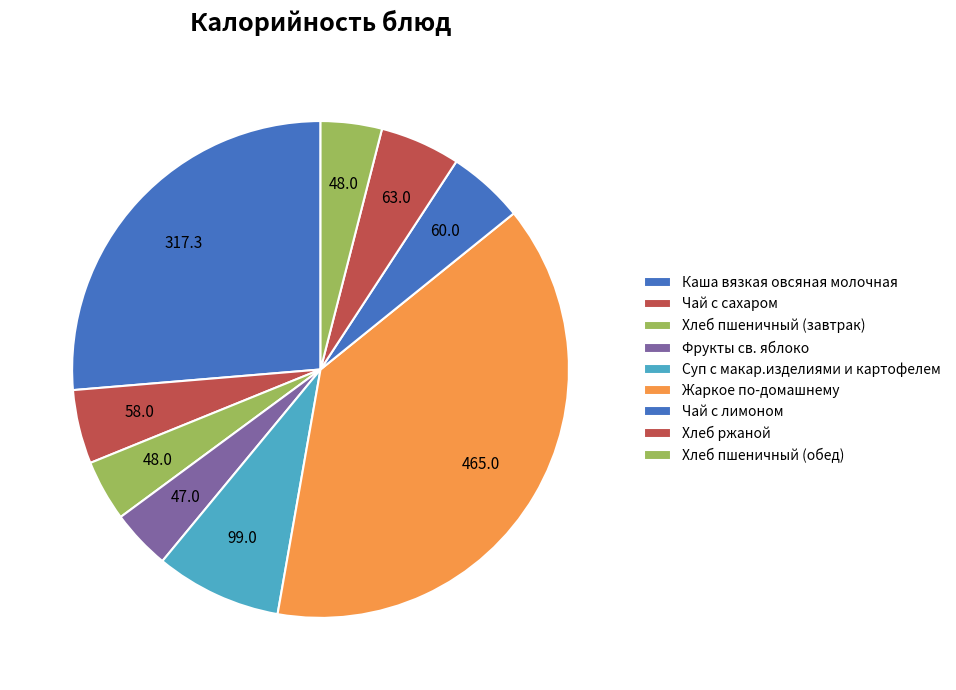

What percentage do Хлеб пшеничный (обед) and Хлеб ржаной together represent?

9.2%